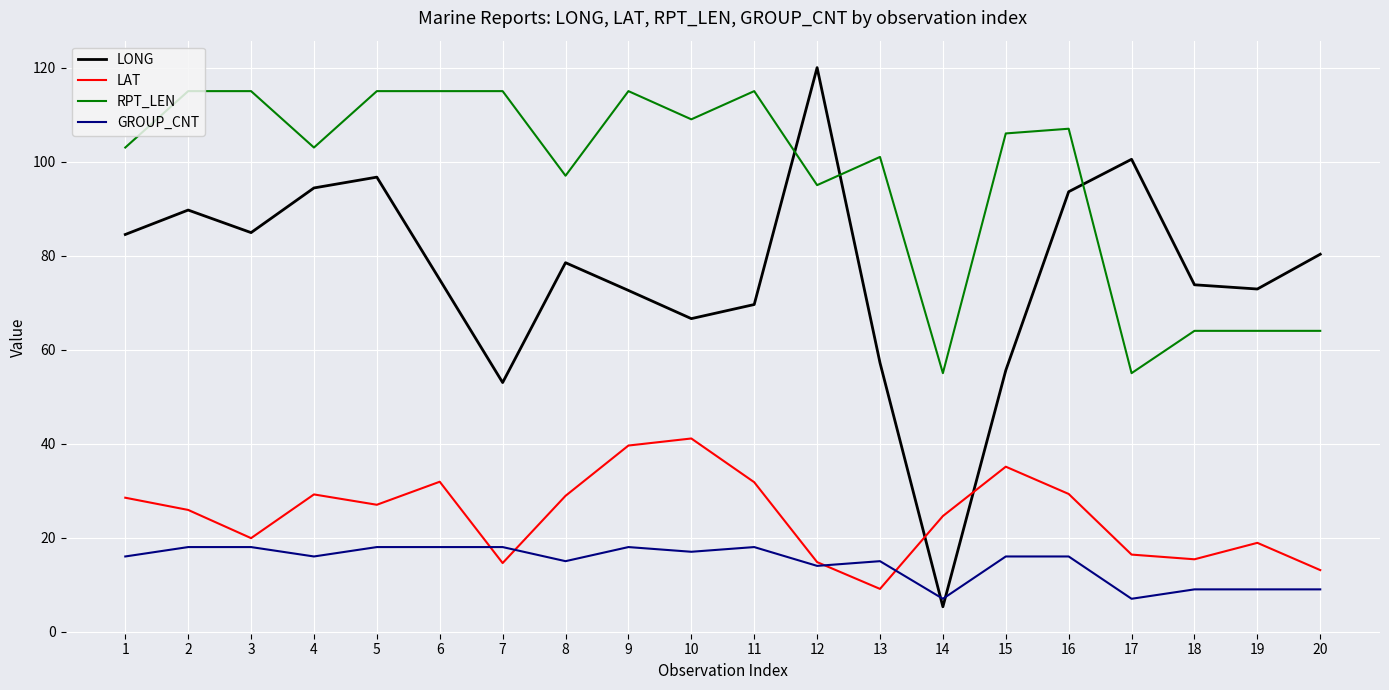

At which label does LAT reach its minimum?

13